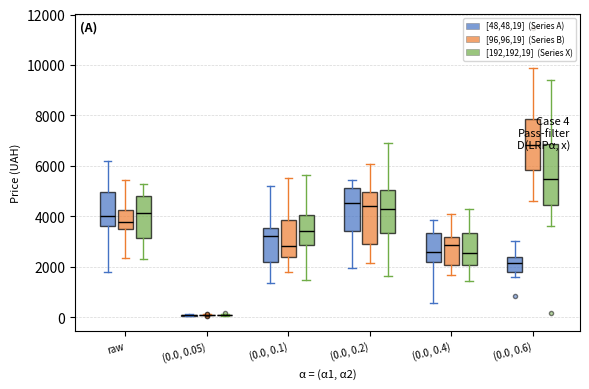

Which box is the tallest, from its lower edge to its upper edge?

(0.0, 0.6) ([192,192,19] (Series X))